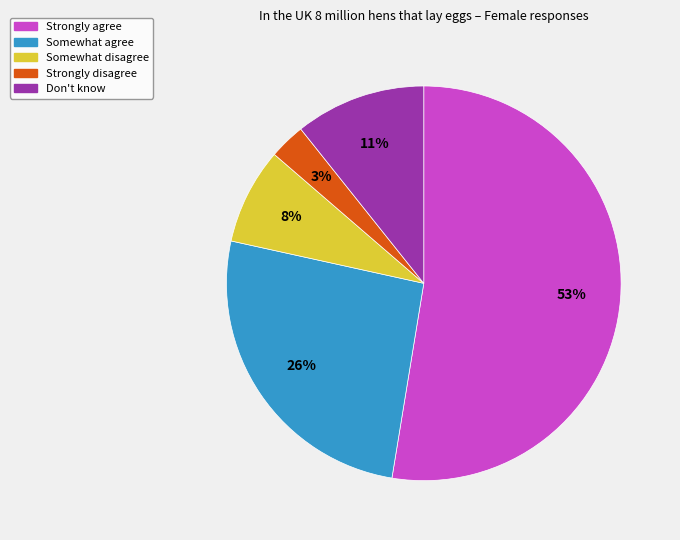

The Somewhat agree slice represents 38% of the pie. True or false?

False